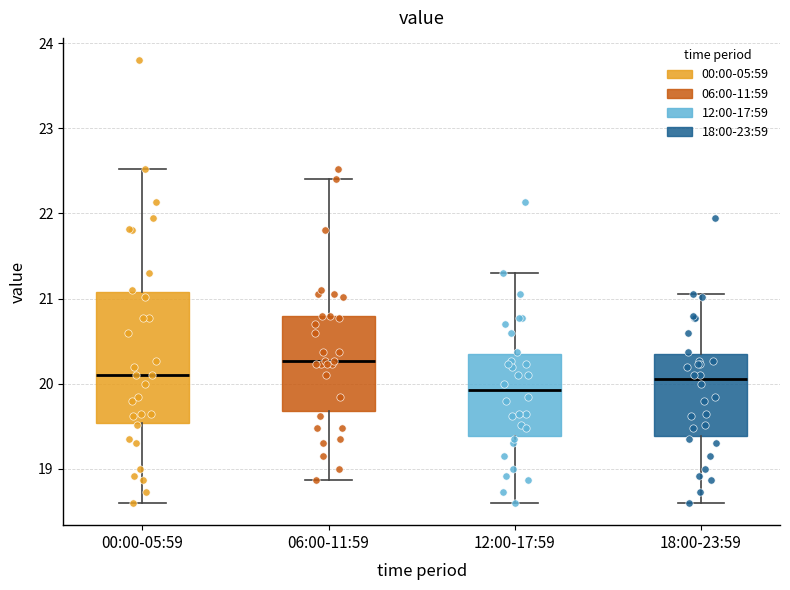

Which box is the tallest, from its lower edge to its upper edge?

00:00-05:59